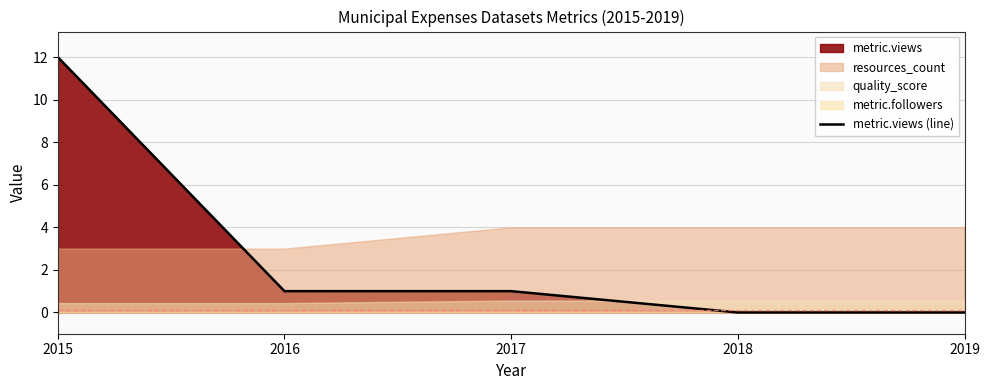

How many data points does each series have?

5